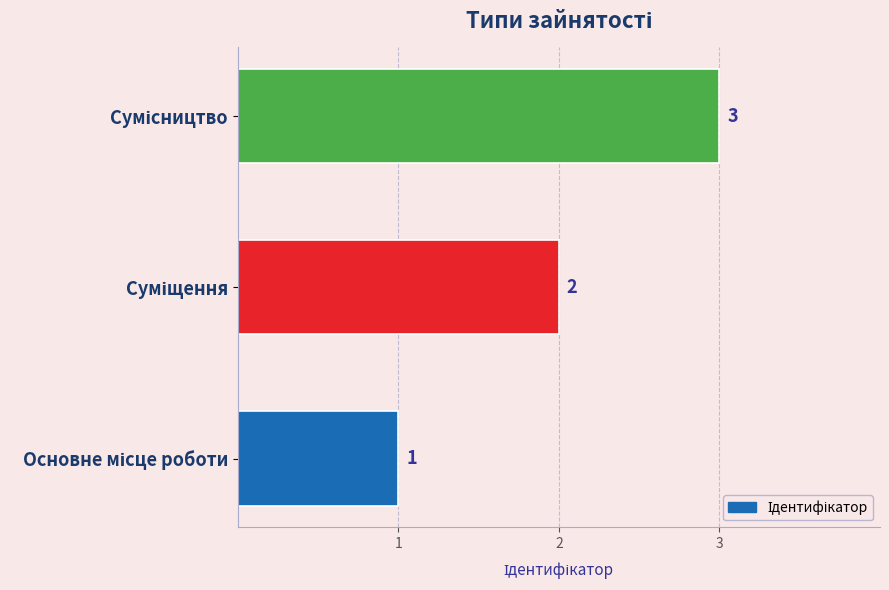

Count the values in the range 1 to 3.

3